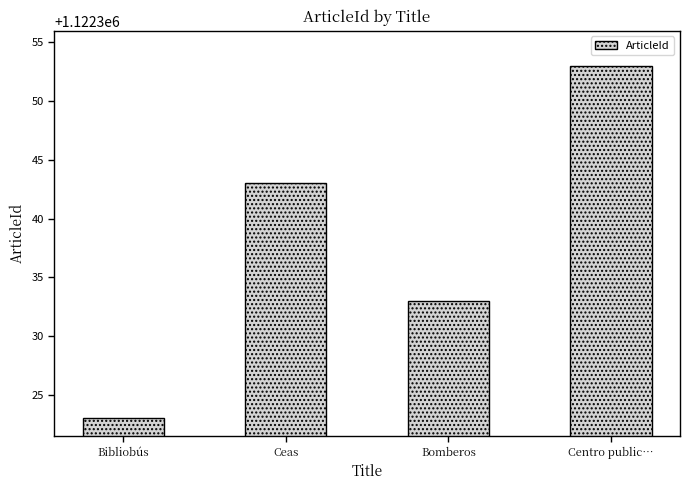

What is the difference between the maximum and minimum values?

30